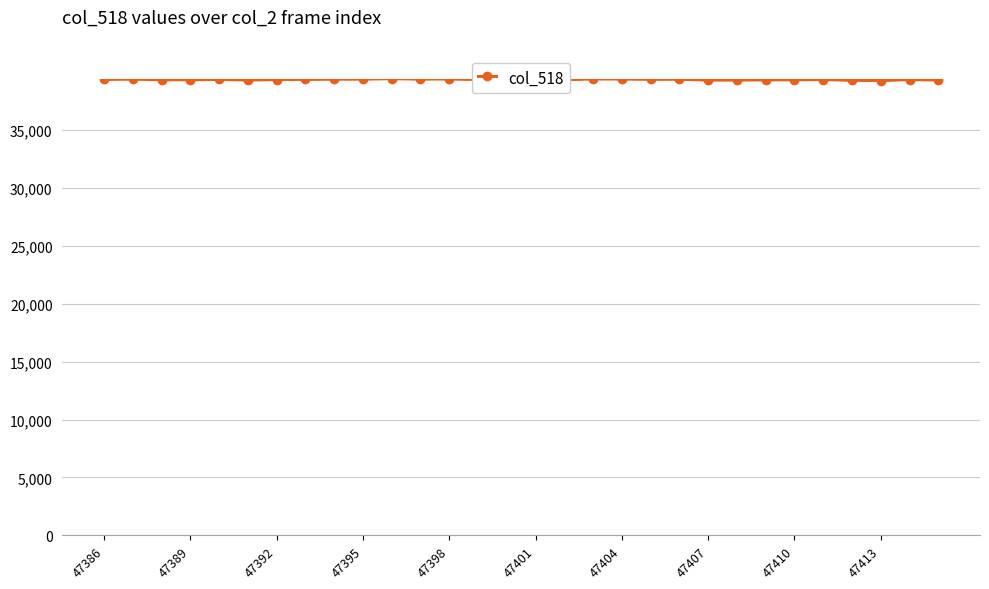

What is the average value?

39347